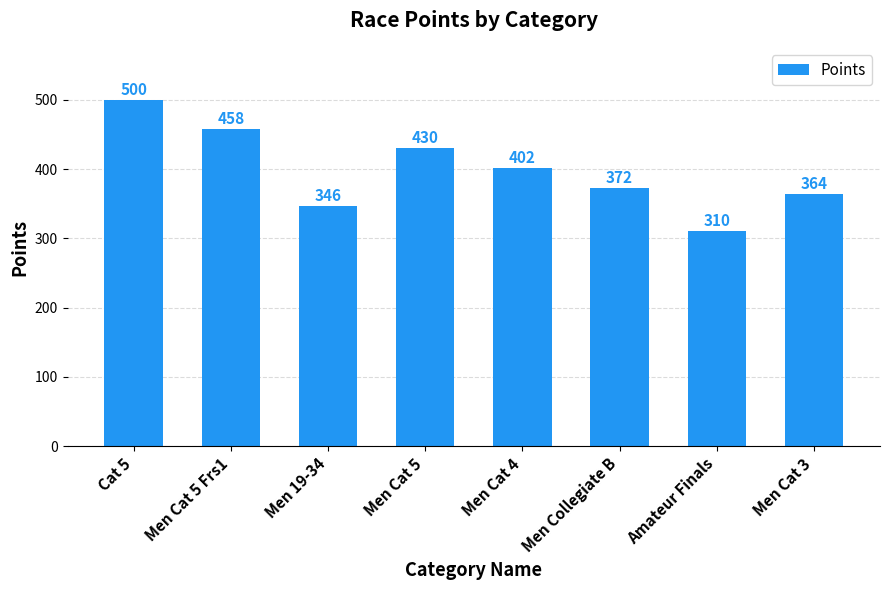

Rank the categories by value from highest to lowest.

Cat 5, Men Cat 5 Frs1, Men Cat 5, Men Cat 4, Men Collegiate B, Men Cat 3, Men 19-34, Amateur Finals